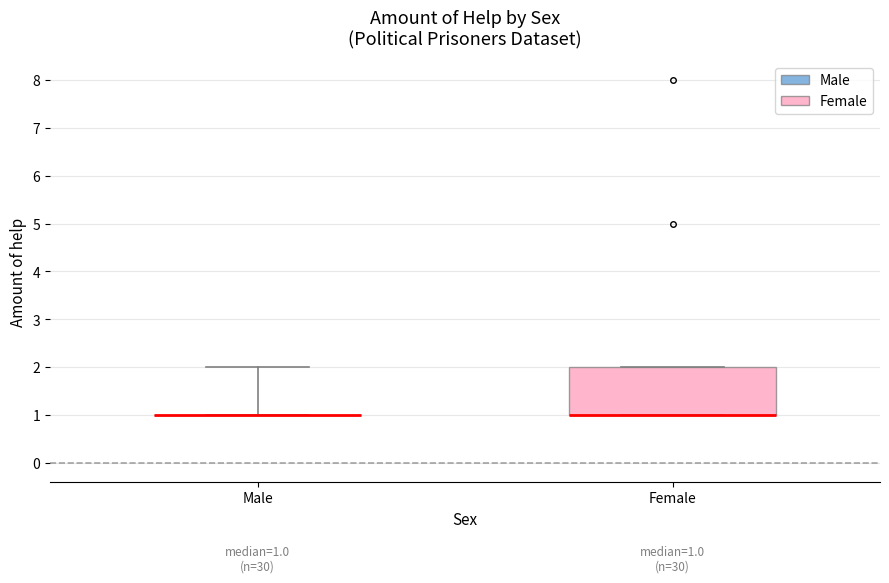

Comparing the boxes themselves (not the whiskers), which one is the tallest?

Female